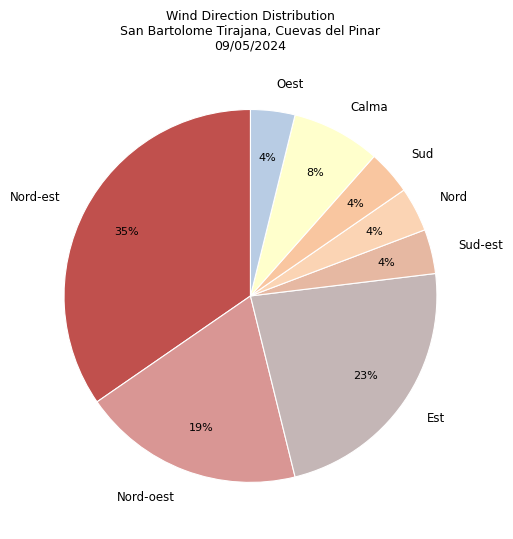

How many slices are in this pie chart?

8